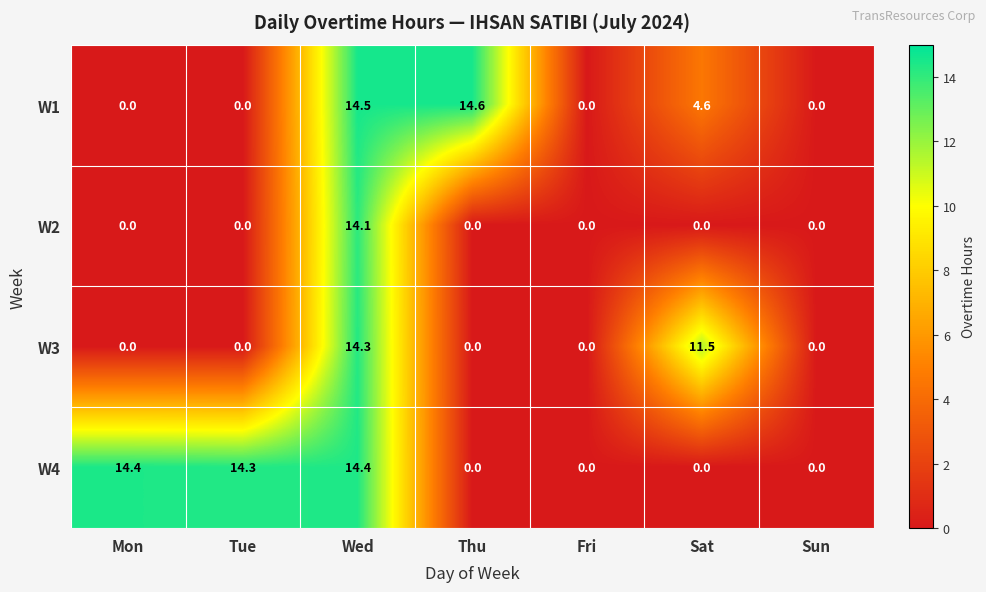

Rank the series by their maximum value, from lowest to highest.

W2, W3, W4, W1